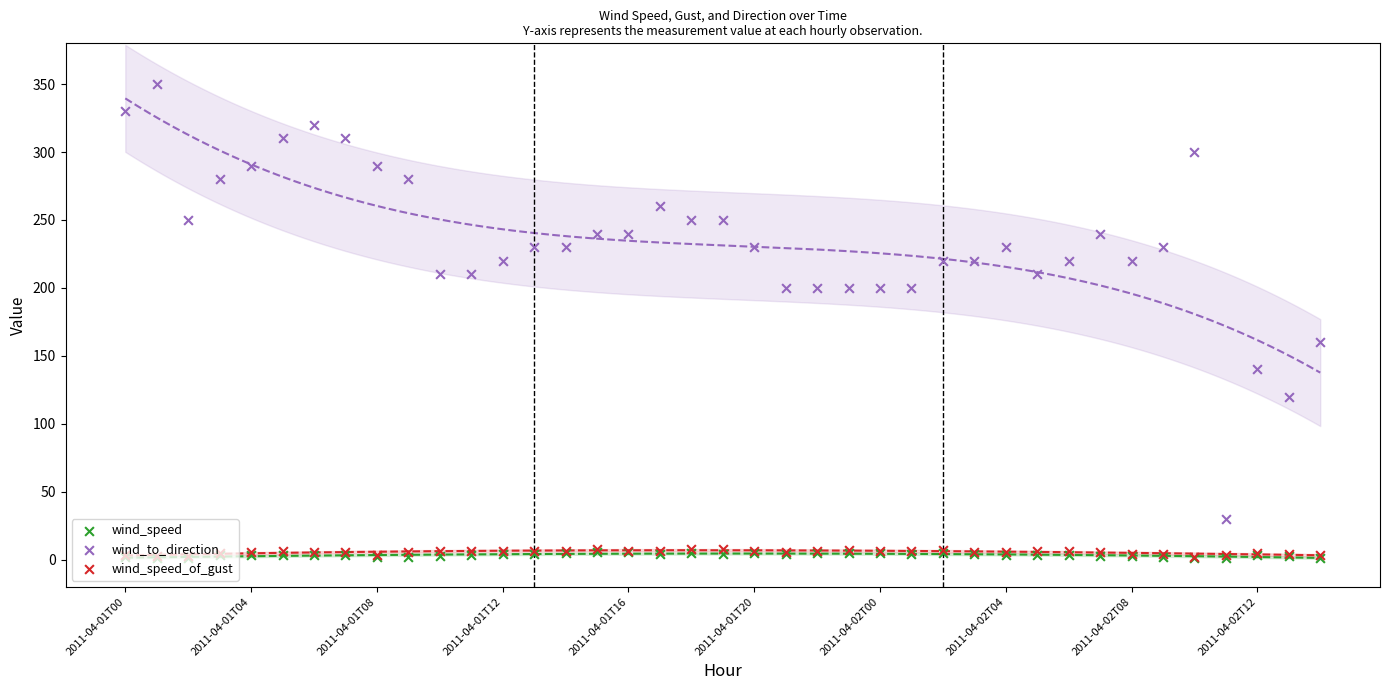

Which series reaches the maximum Y coordinate?

wind_to_direction